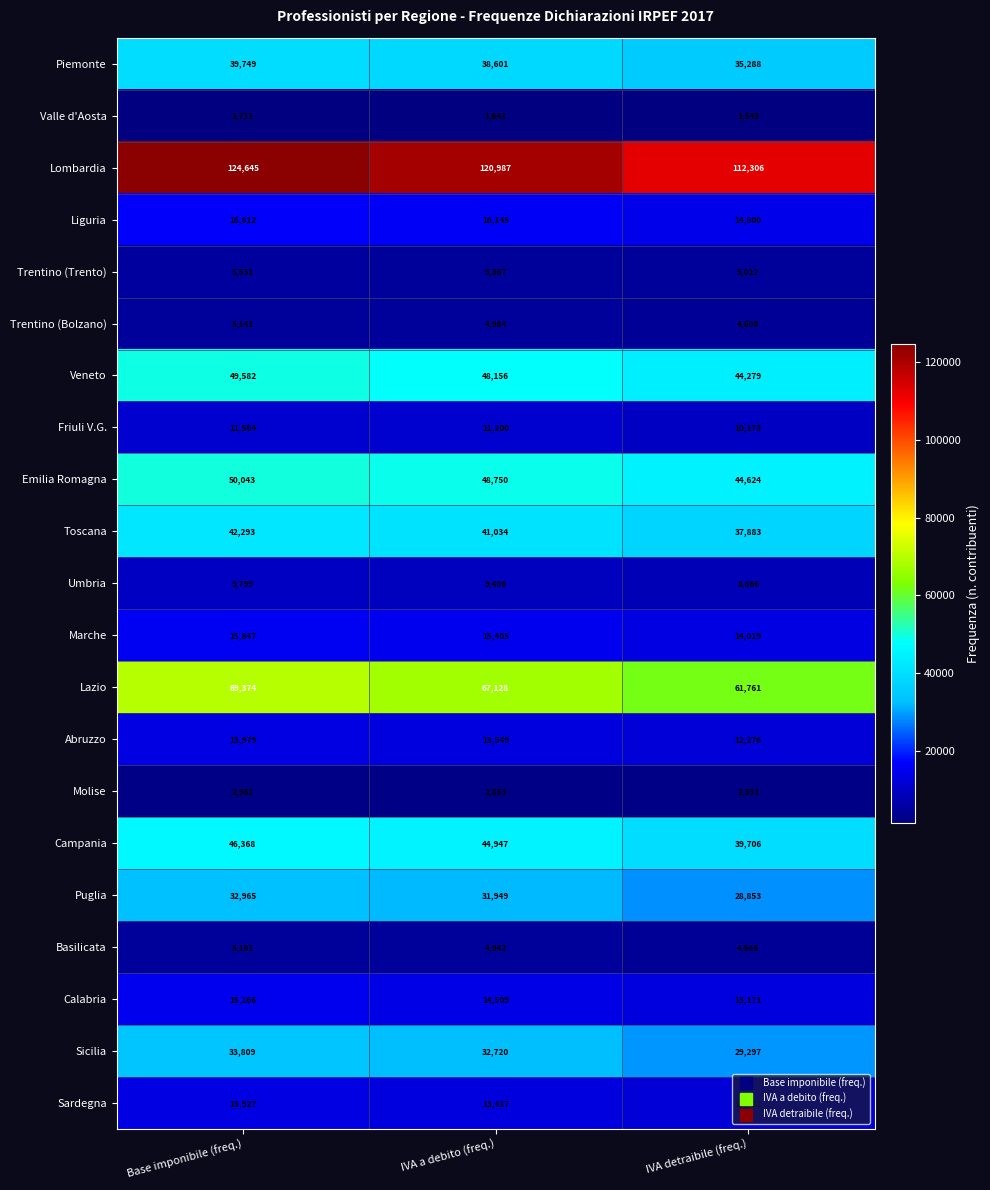

How many Piemonte values are between 35288 and 39749?

3